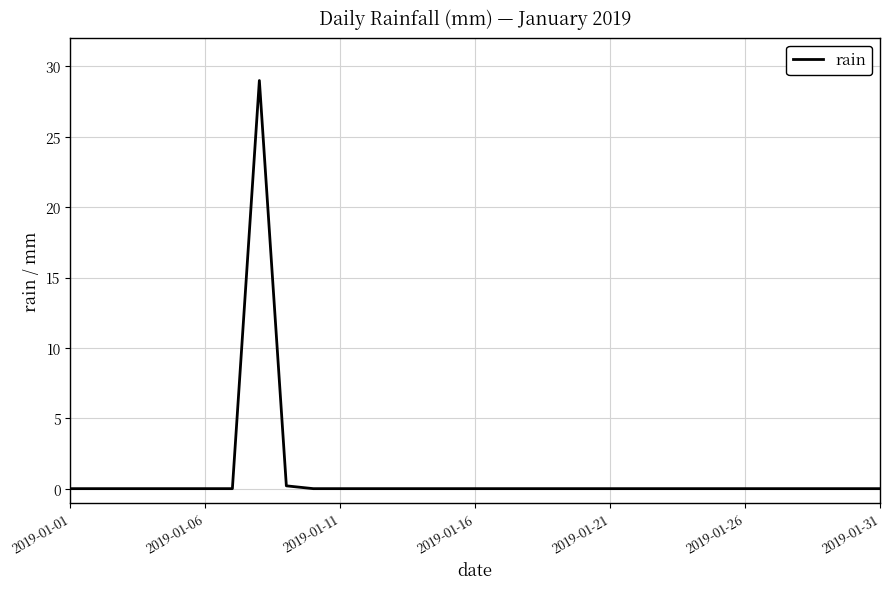

What is the maximum value shown in the chart?

29.0